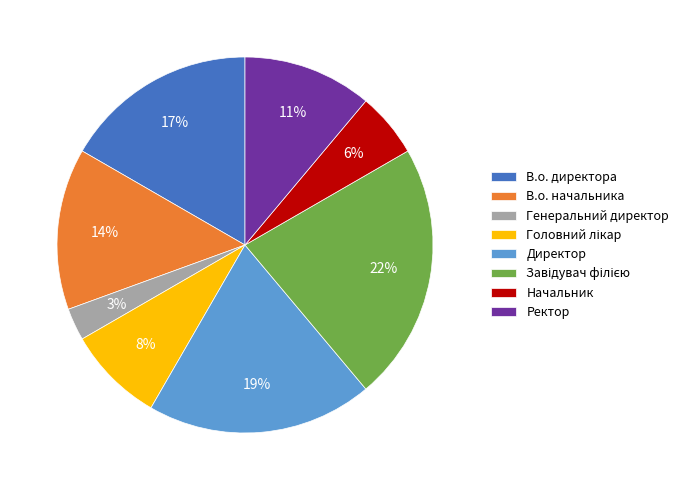

Count the number of slices in the pie.

8